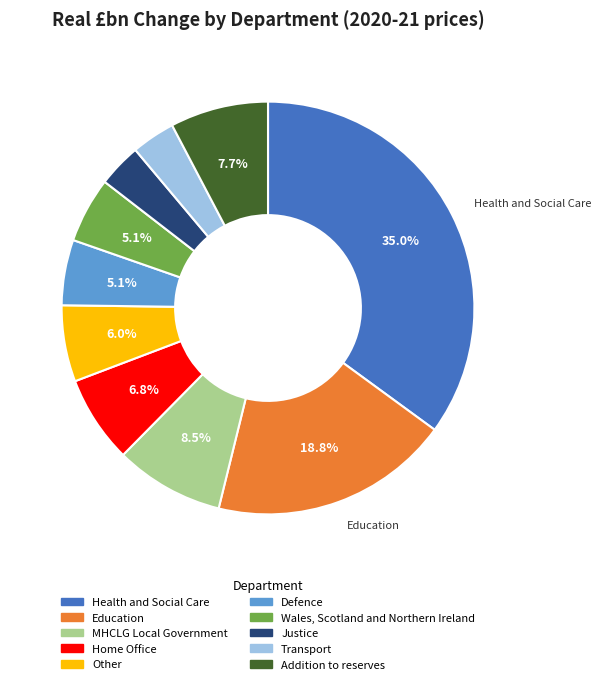

Count the number of slices in the pie.

10